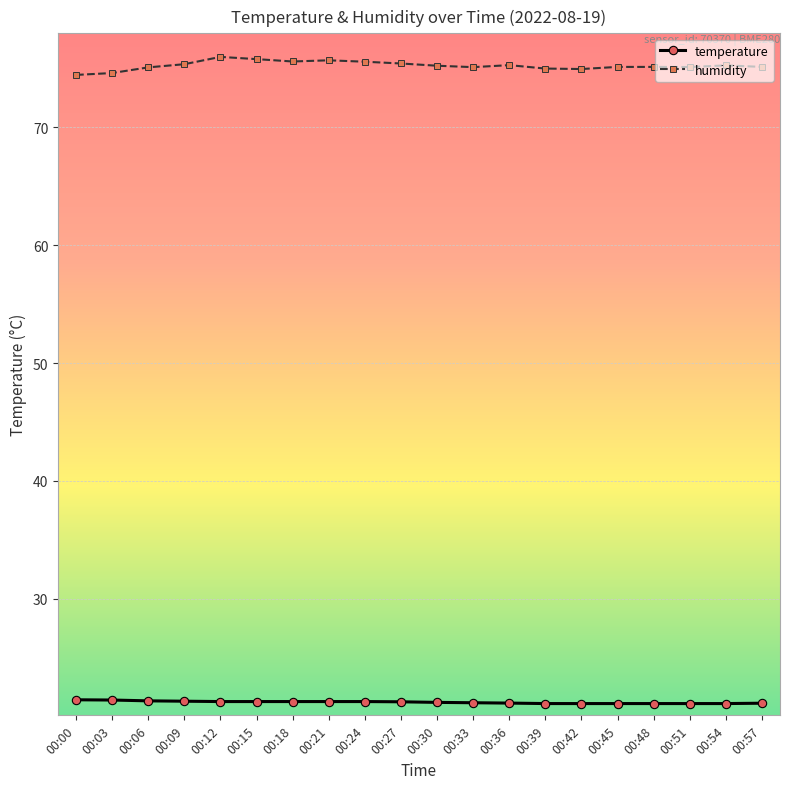

The temperature series shows 29.7 at 00:57. True or false?

False